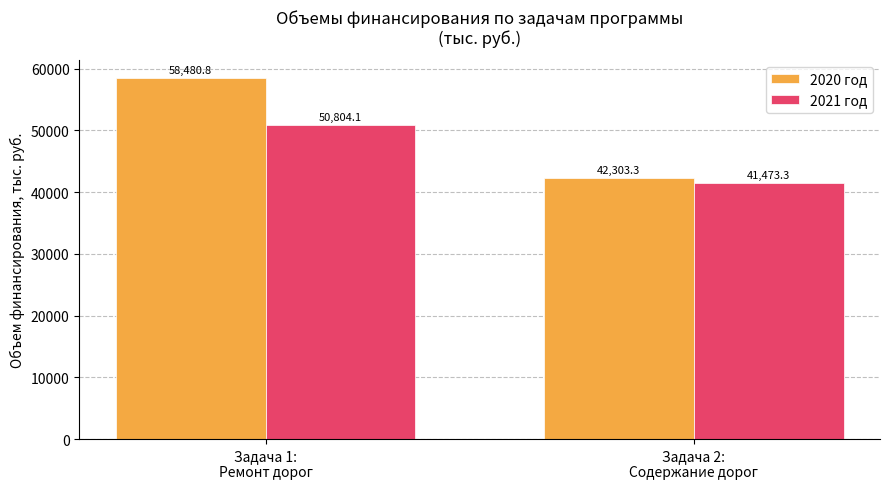

What is the greatest value displayed?

58480.8